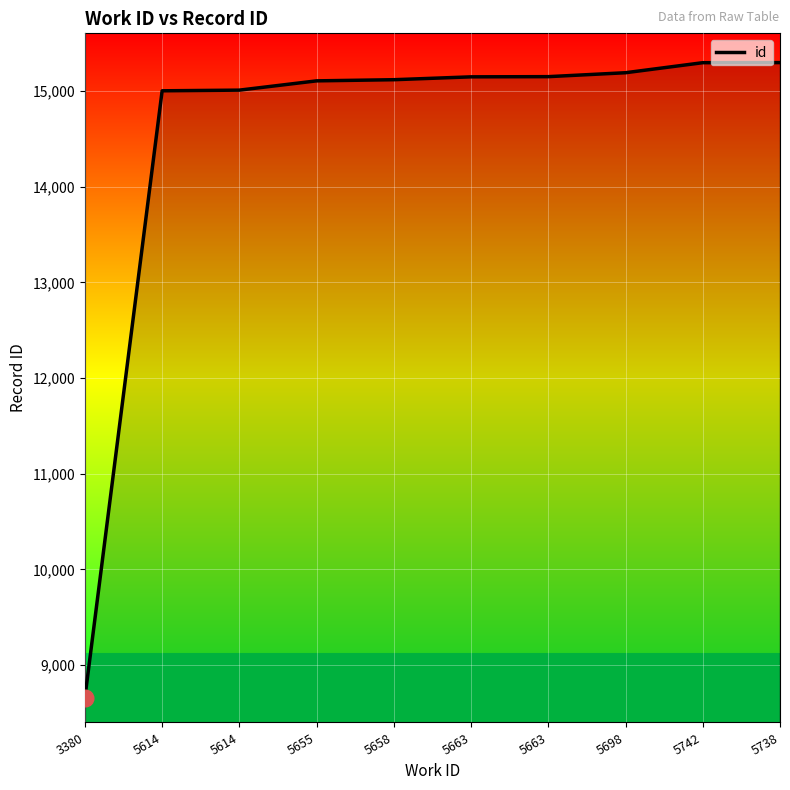

List the labels in order of value, largest first.

5738, 5742, 5698, 5663, 5663, 5658, 5655, 5614, 5614, 3380